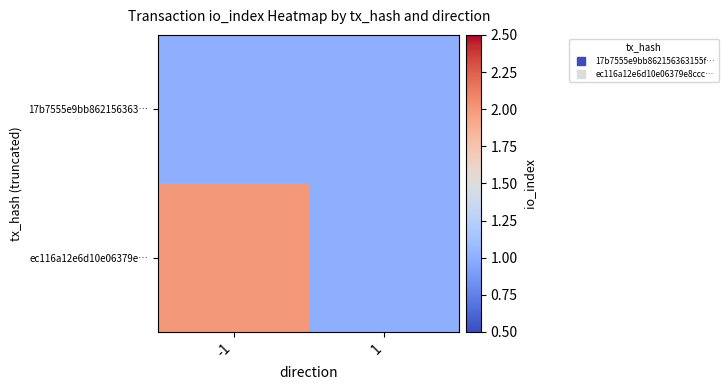

How many series are shown in this chart?

2